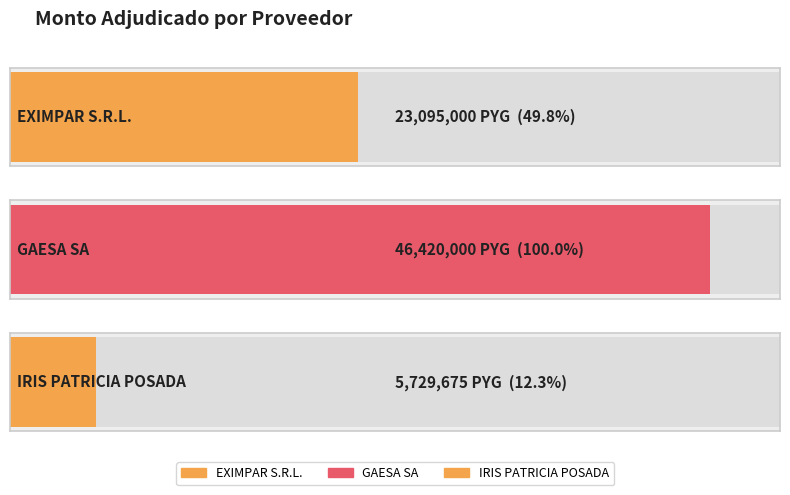

What is the average value?

25081558